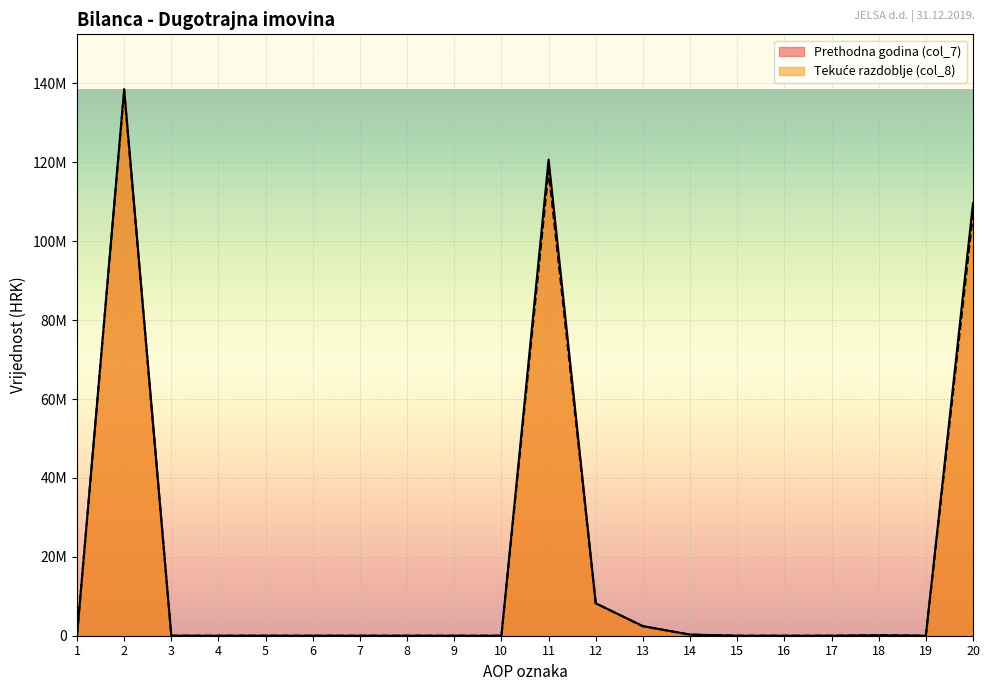

Which series ends up on top after the final intersection of Tekuće razdoblje (col_8) and Prethodna godina (col_7)?

Prethodna godina (col_7)